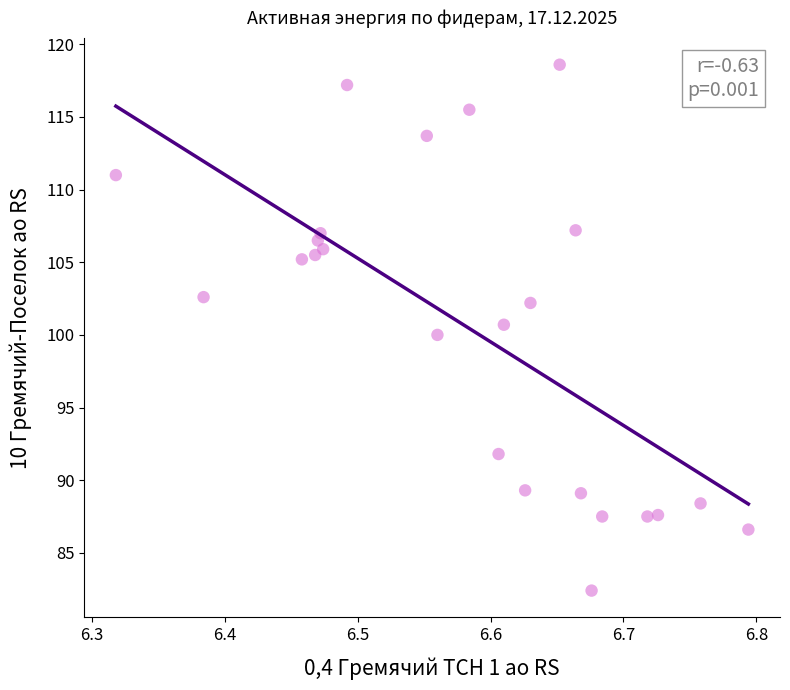

What is the range of X values (max minus min)?

0.5